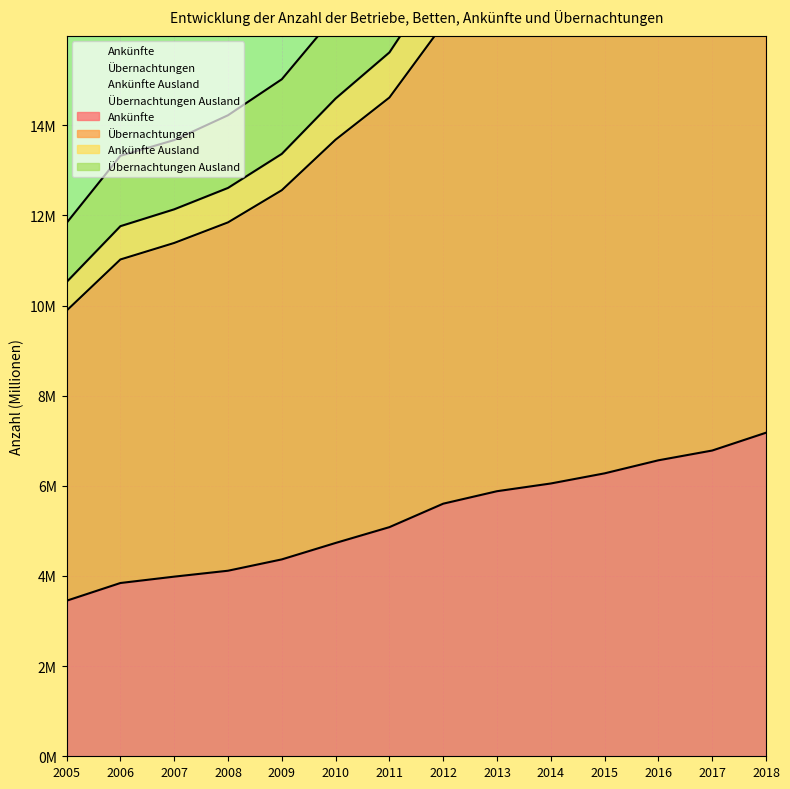

At which label is Ankünfte closest to 5?

2011